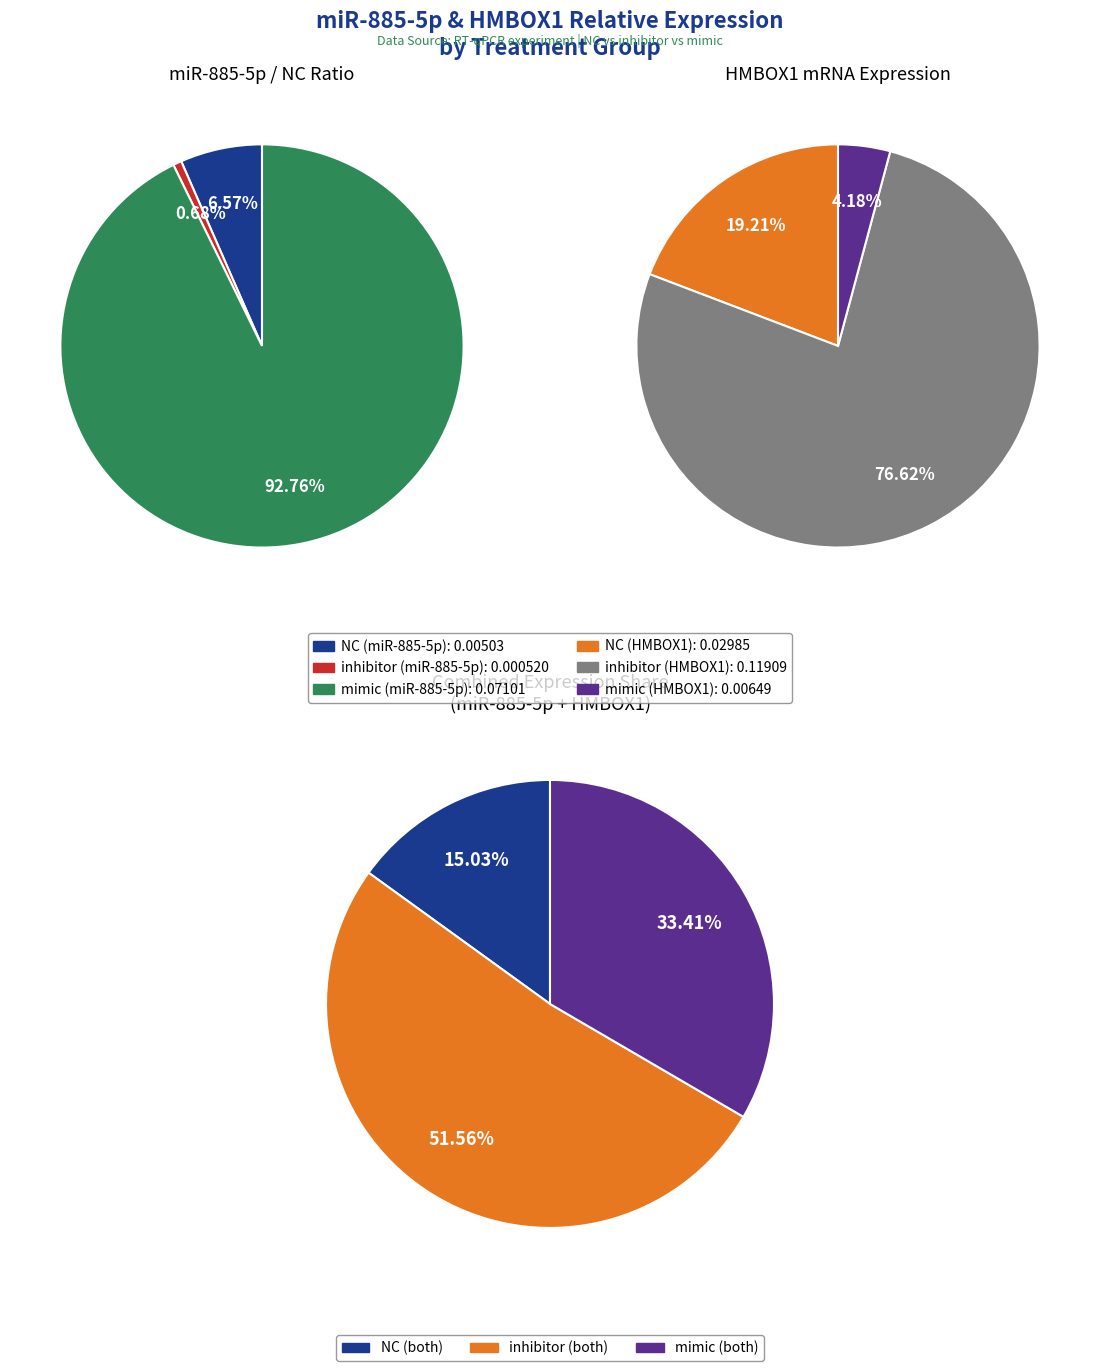

Does 4 account for over 50% of the chart?

No